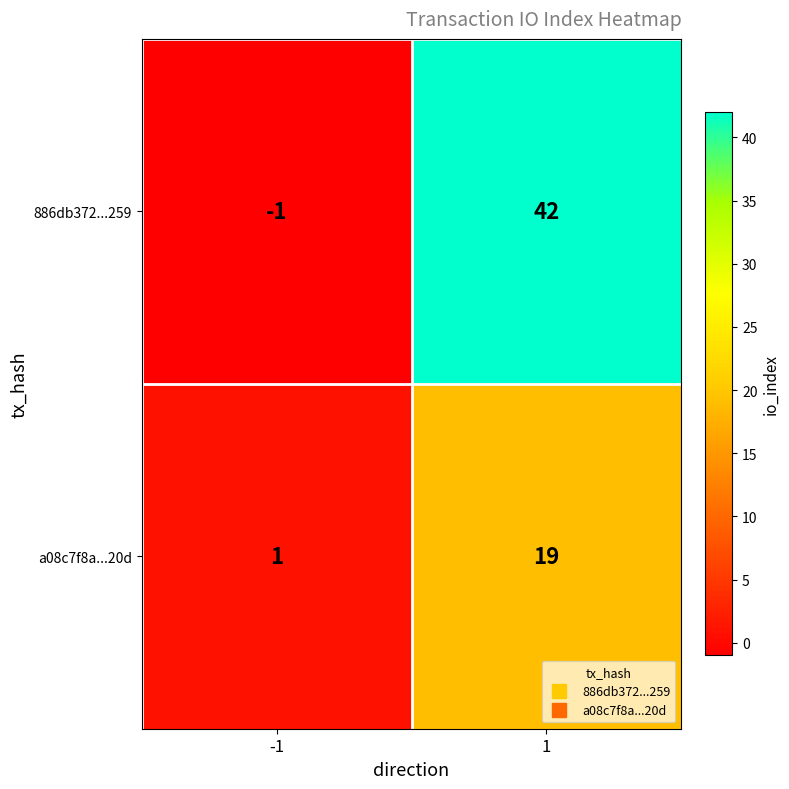

Which series has the largest range (max minus min)?

886db372...259